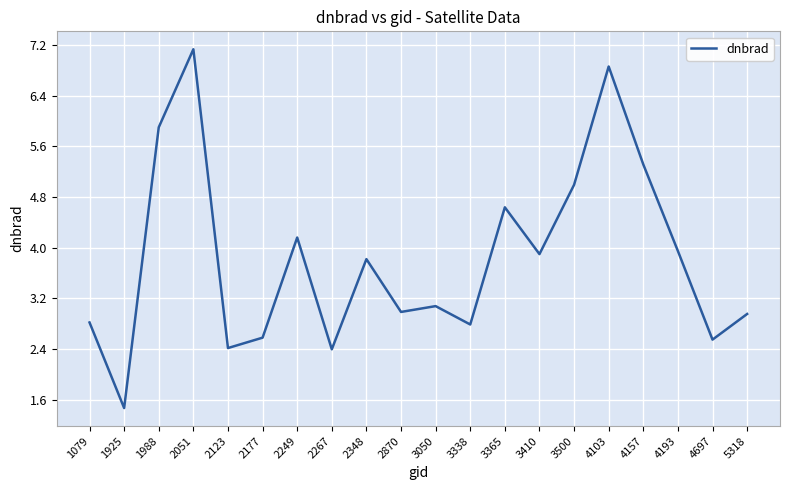

How many distinct data groups are displayed?

1